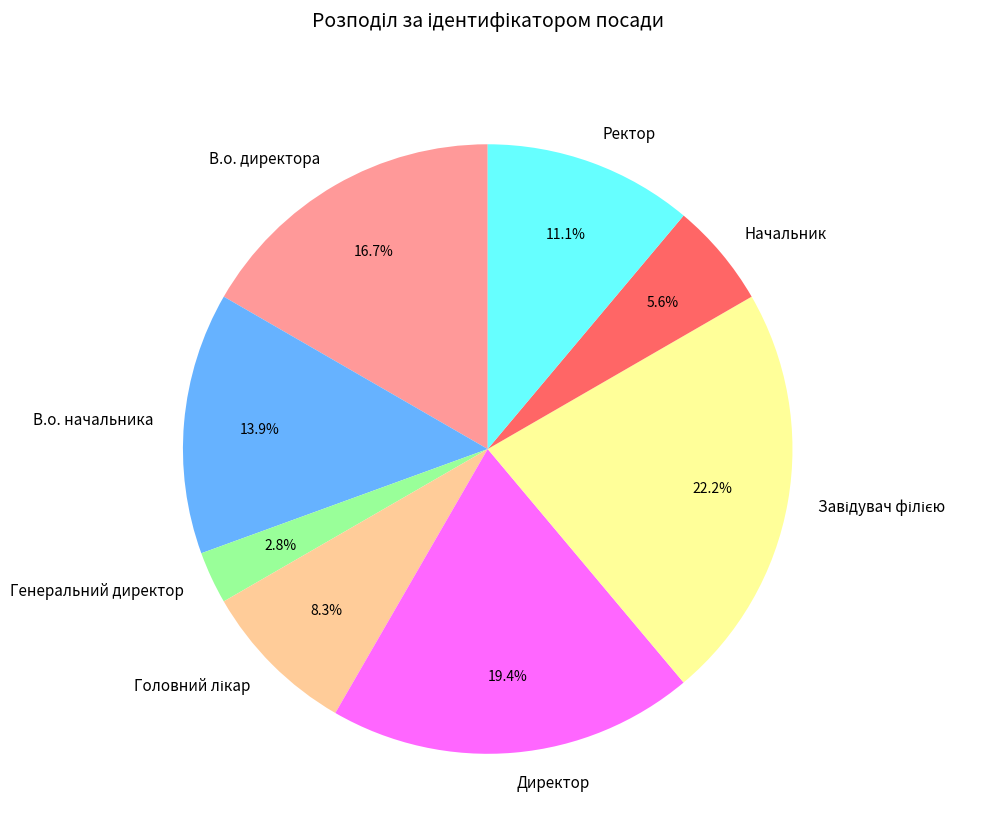

Does Начальник account for over 50% of the chart?

No